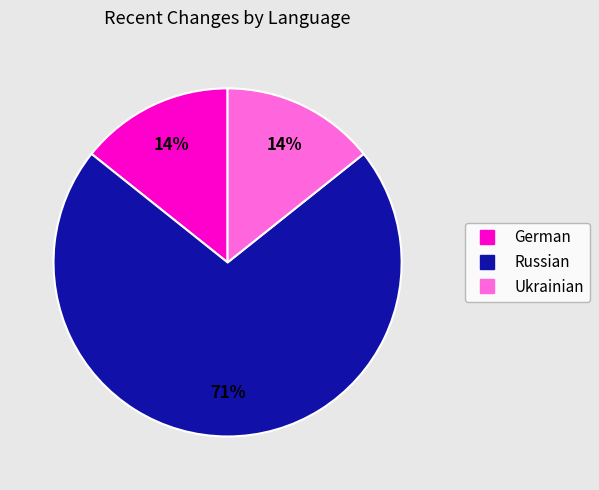

How many segments does this pie chart have?

3